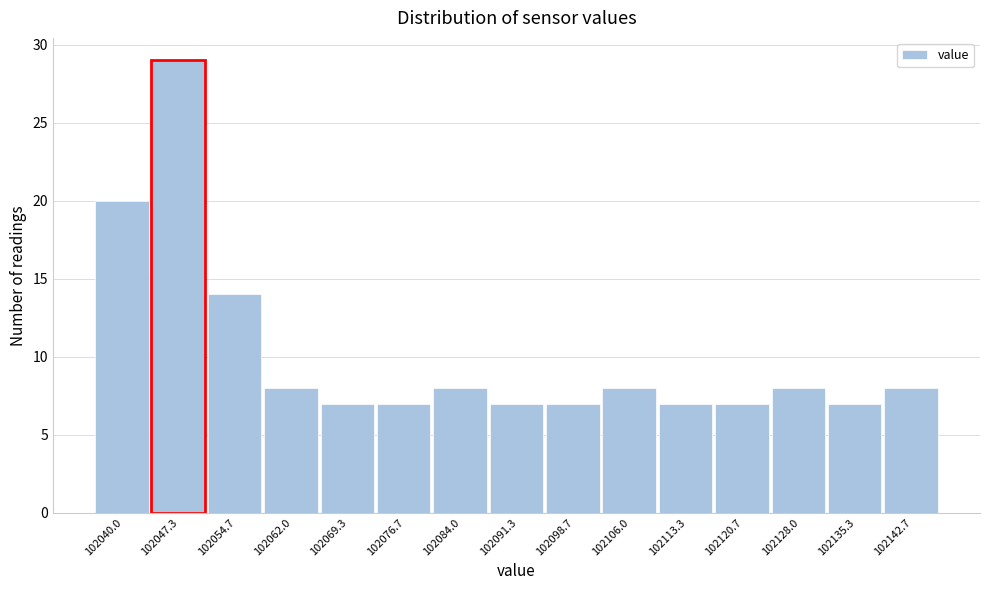

Reading left to right, transcribe all the data shown in this chart.

102040.0=20	102047.3=29	102054.7=14	102062.0=8	102069.3=7	102076.7=7	102084.0=8	102091.3=7	102098.7=7	102106.0=8	102113.3=7	102120.7=7	102128.0=8	102135.3=7	102142.7=8